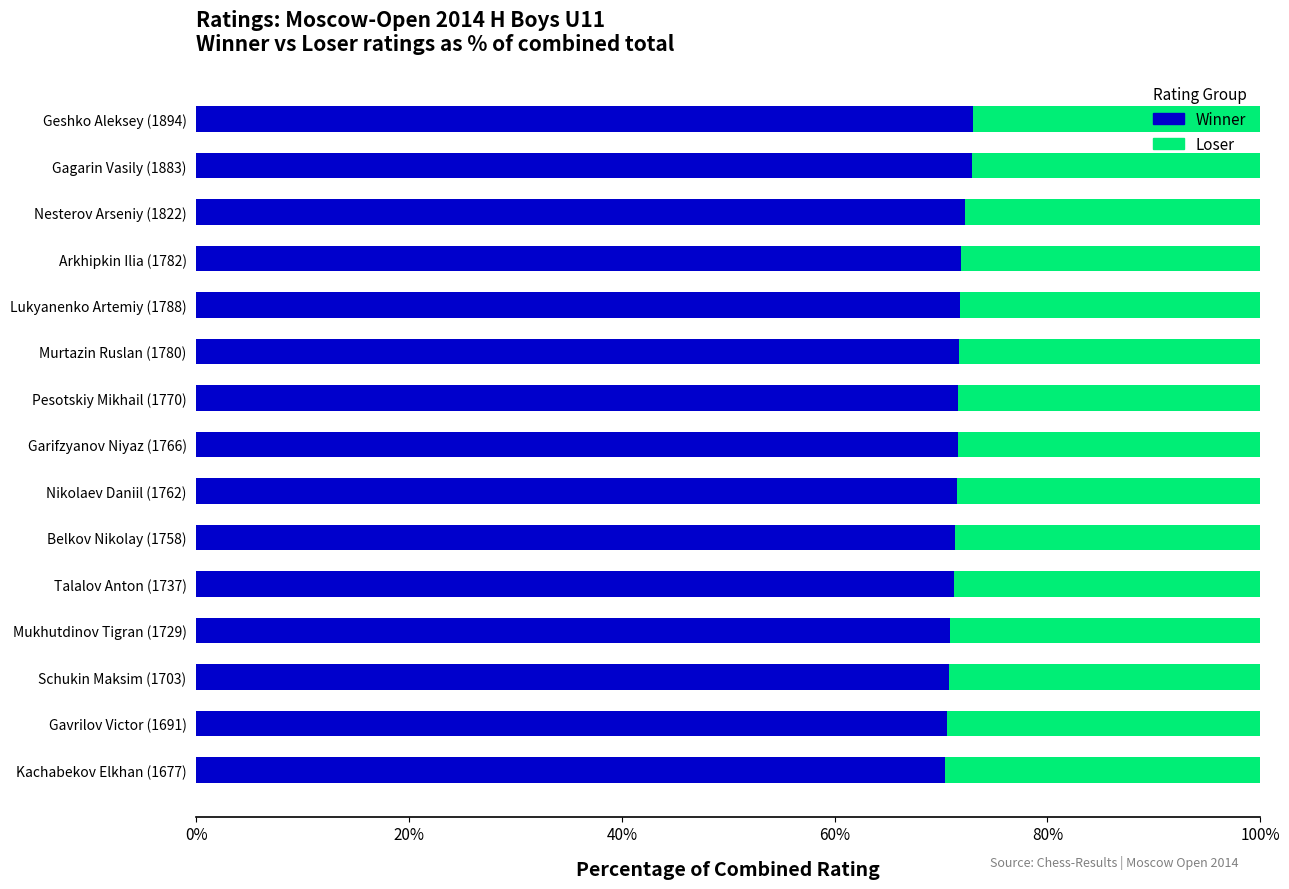

Count the number of data series in this chart.

2